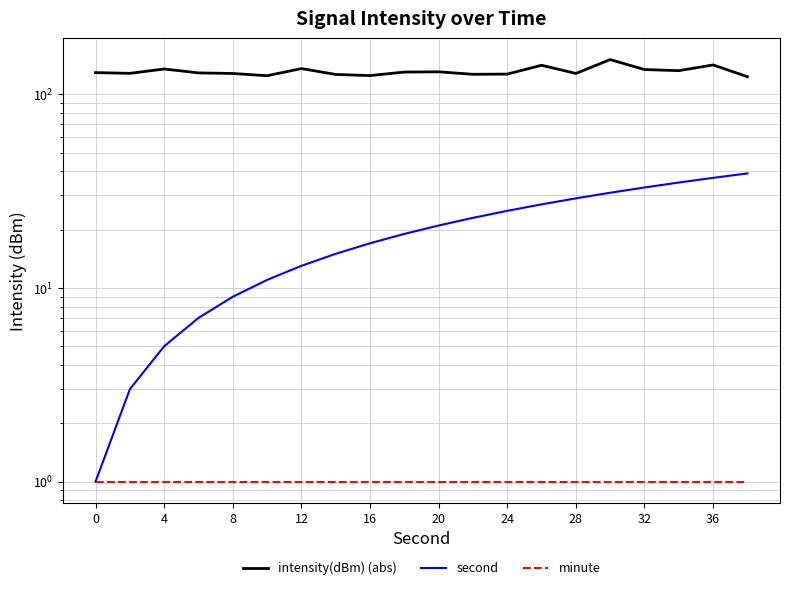

True or false: intensity(dBm) (abs) has a value of 129.3 at 0.

True